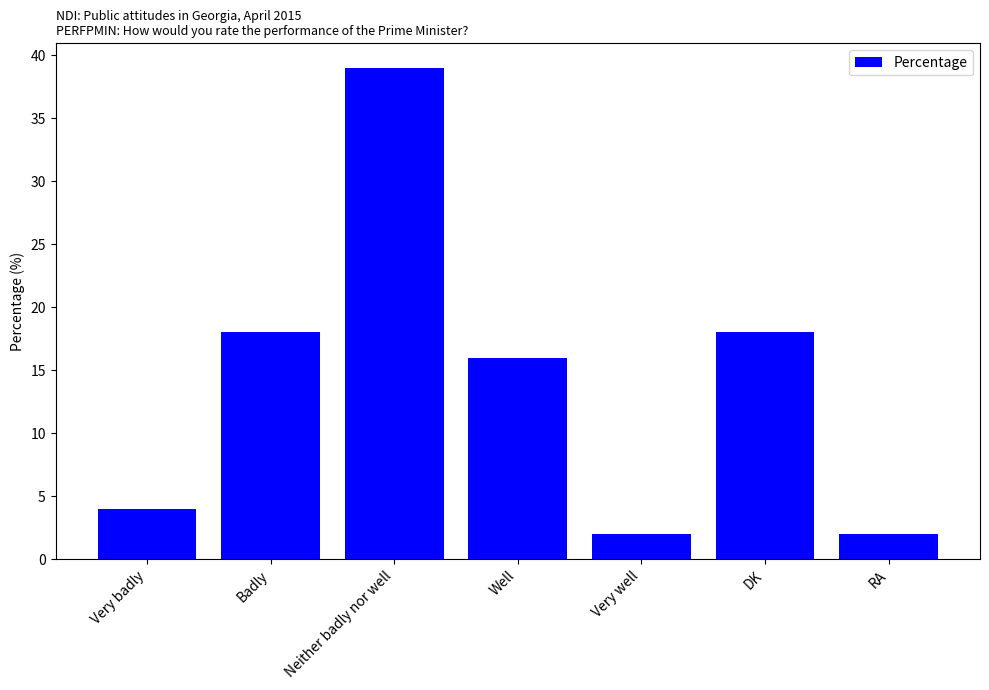

Reading left to right, transcribe all the data shown in this chart.

Very badly=4	Badly=18	Neither badly nor well=39	Well=16	Very well=2	DK=18	RA=2